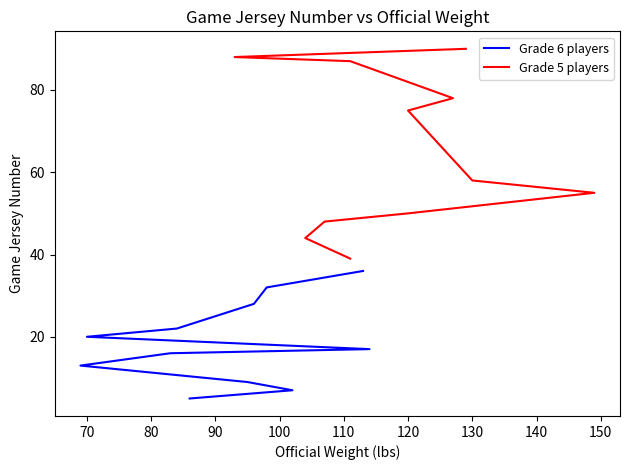

What is the difference between the highest and lowest values at 100?

39